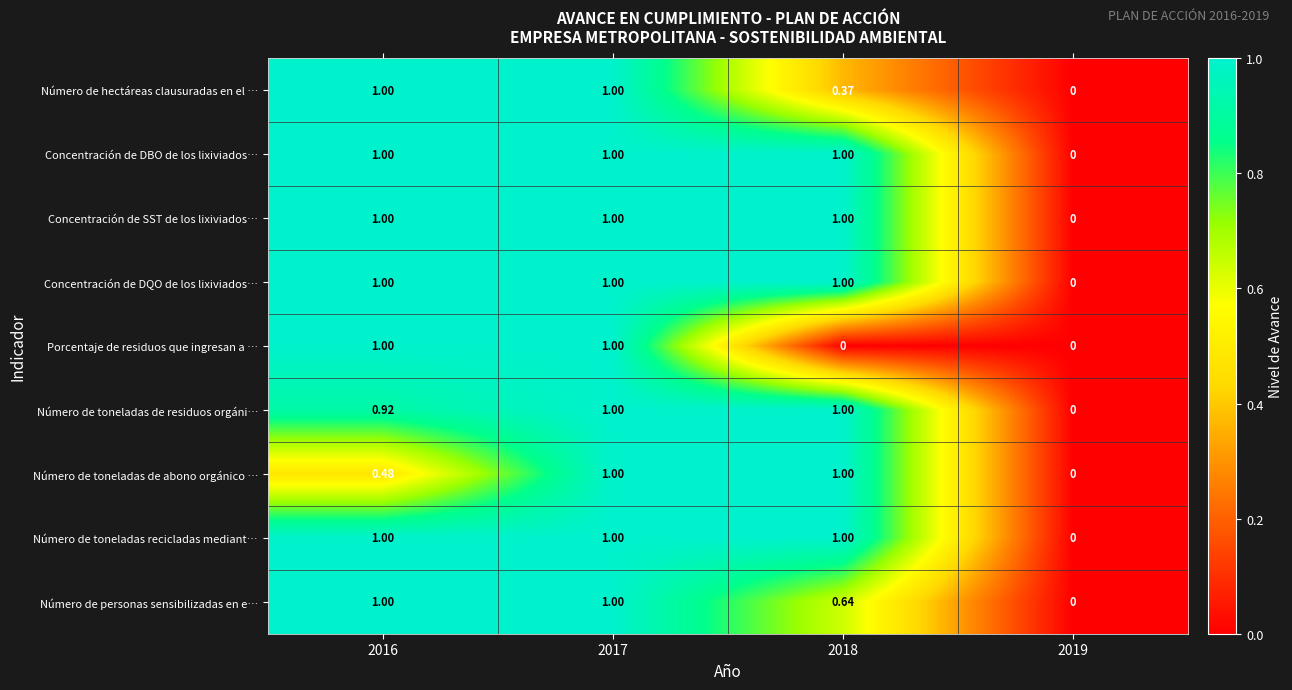

Is the value of Número de toneladas de abono orgánico … at 2017 greater than the value of Porcentaje de residuos que ingresan a … at 2019?

Yes